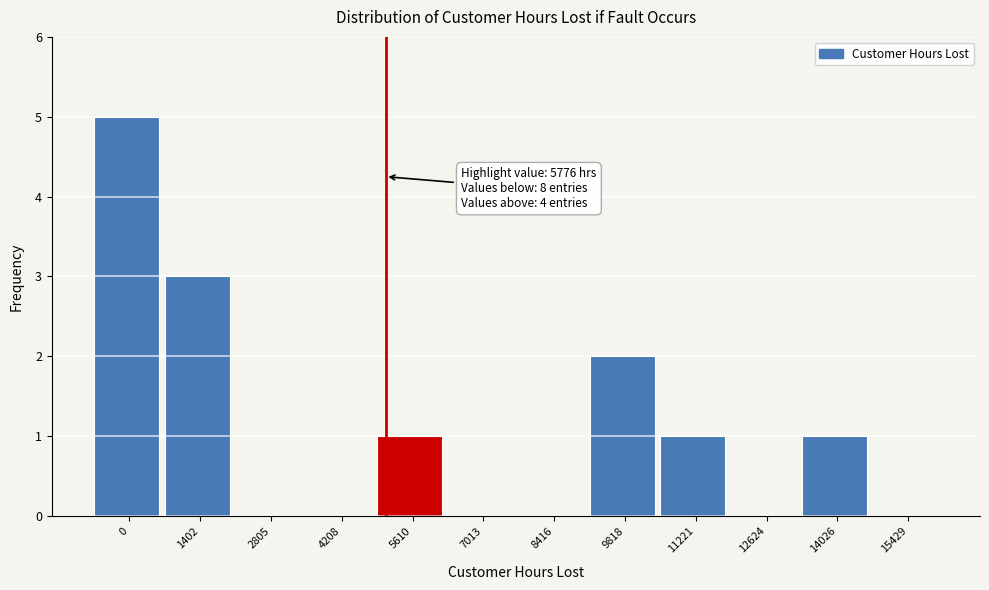

Reading left to right, transcribe all the data shown in this chart.

0=5	1402=3	2805=0	4208=0	5610=1	7013=0	8416=0	9818=2	11221=1	12624=0	14026=1	15429=0